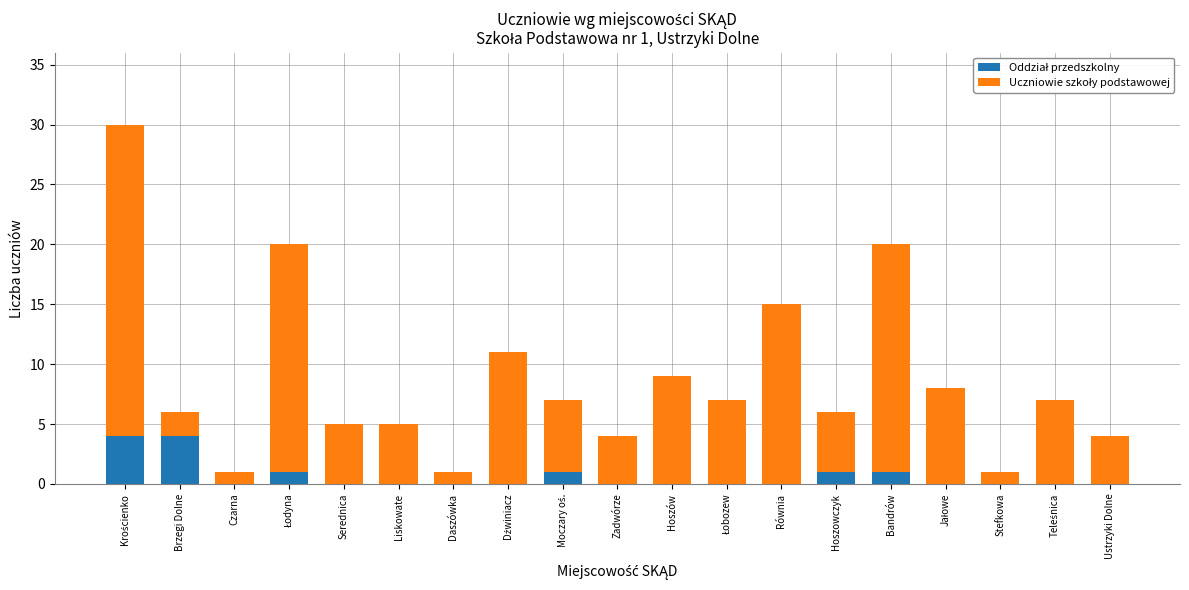

What is the total value across all series at Ustrzyki Dolne?

4